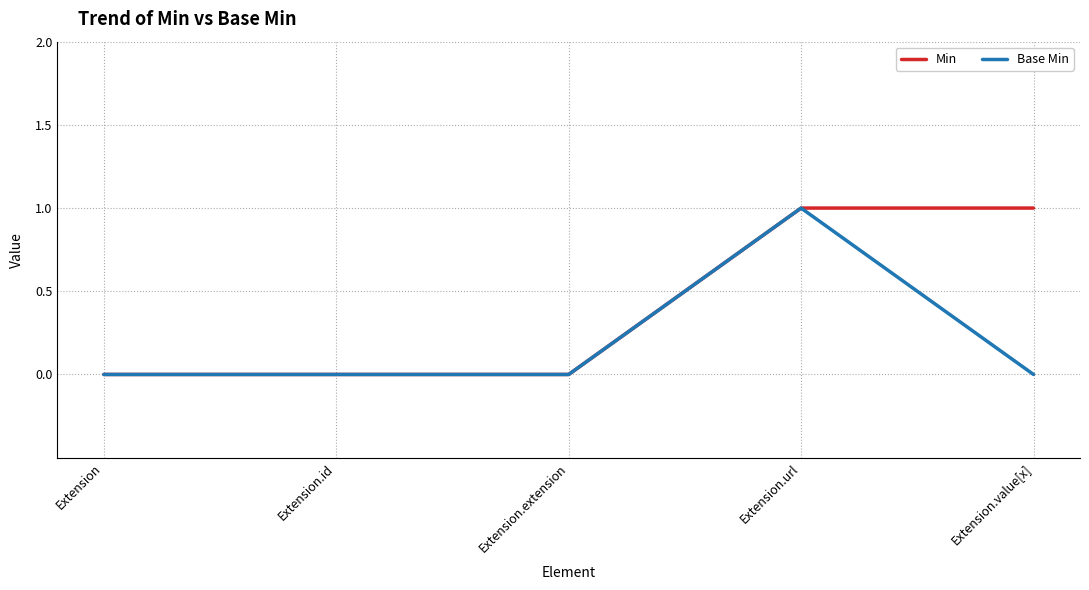

Rank the series by their average value, from highest to lowest.

Min, Base Min